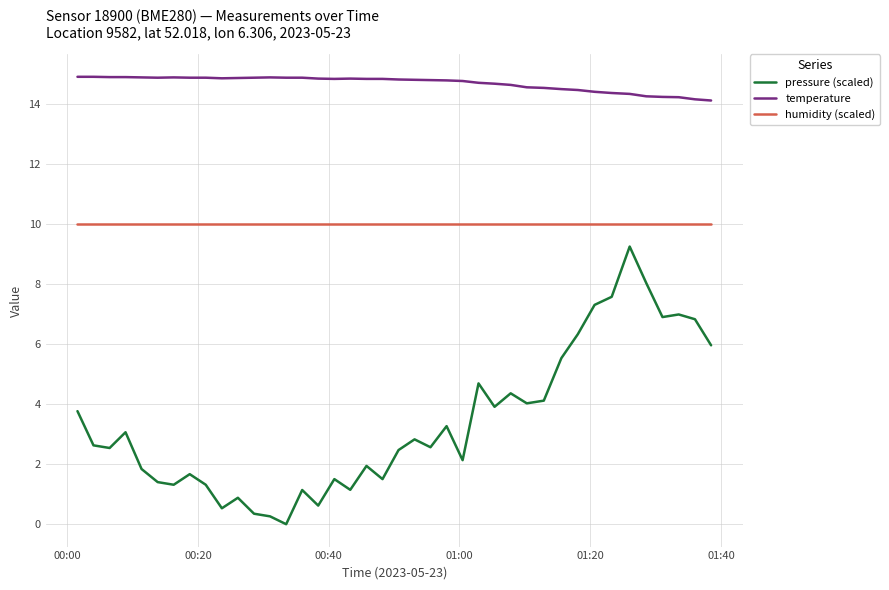

Rank the series by their average value, from highest to lowest.

temperature, humidity (scaled), pressure (scaled)